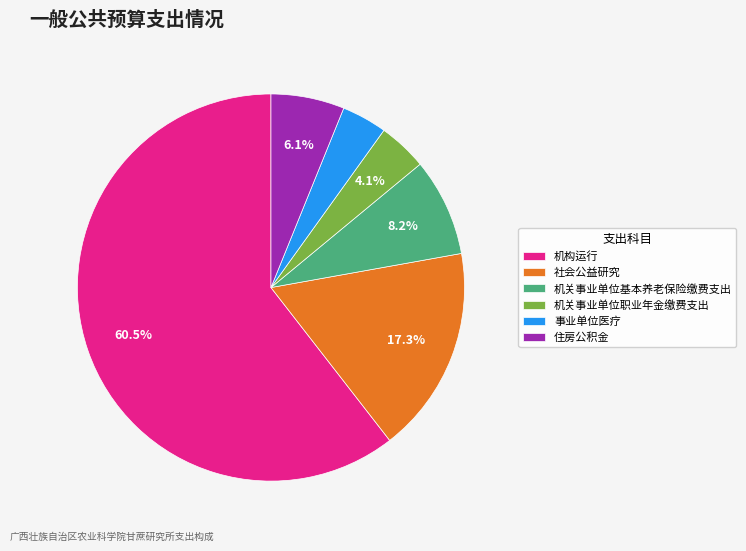

What is the majority slice?

机构运行